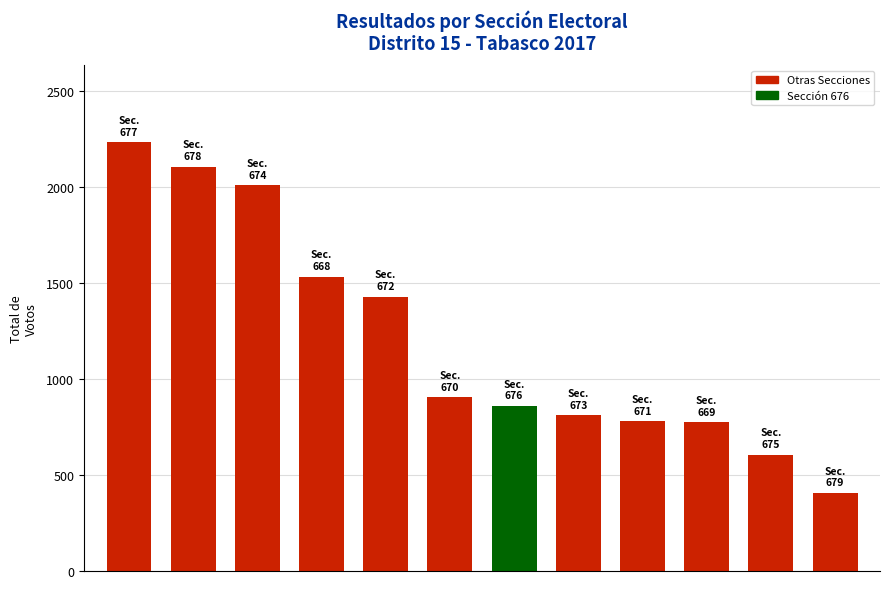

What is the maximum value shown in the chart?

2234